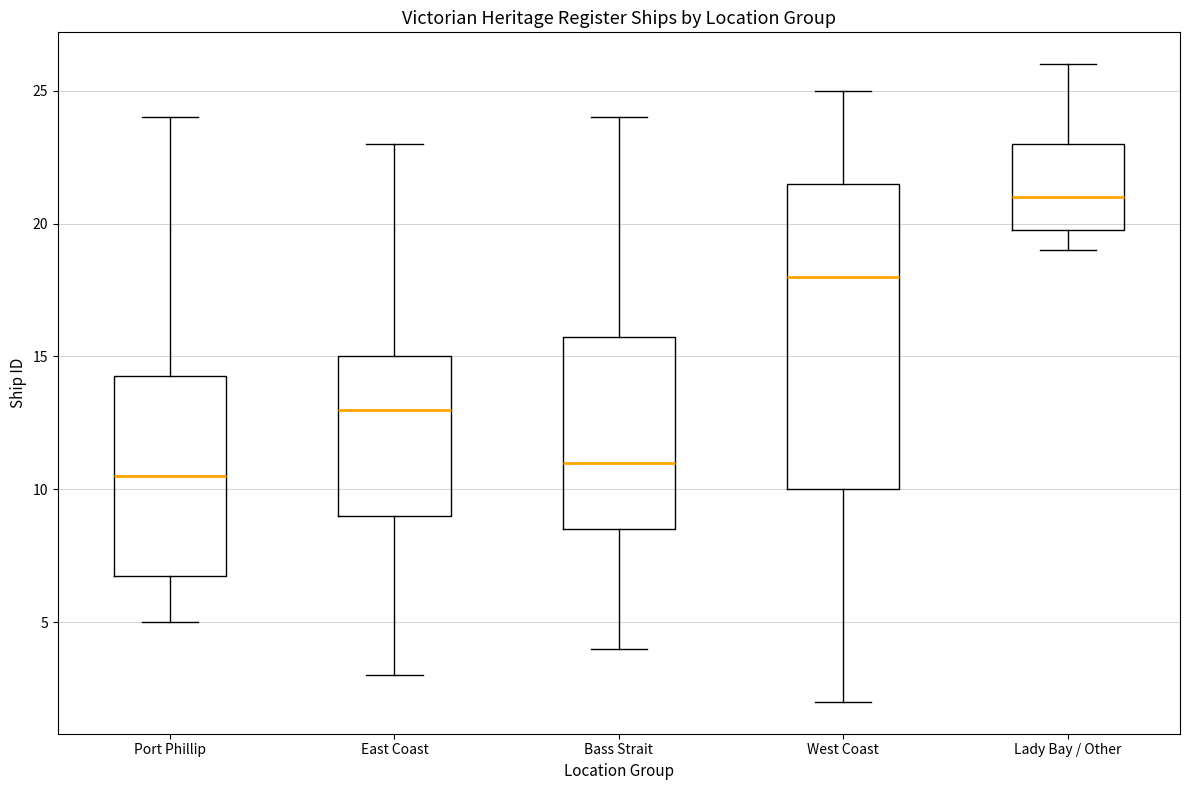

Comparing the boxes themselves (not the whiskers), which one is the tallest?

West Coast